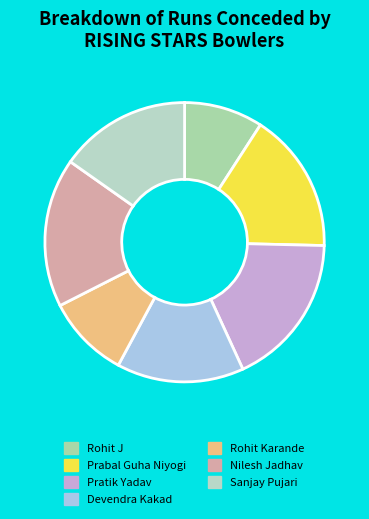

The Rohit J slice represents 9% of the pie. True or false?

True